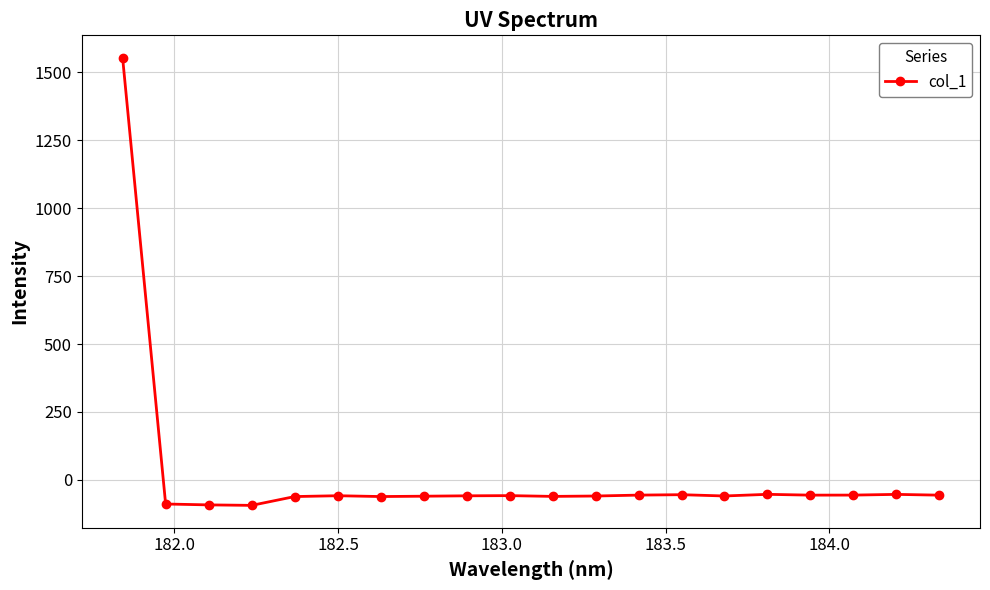

What is the sum of all values?

360.1